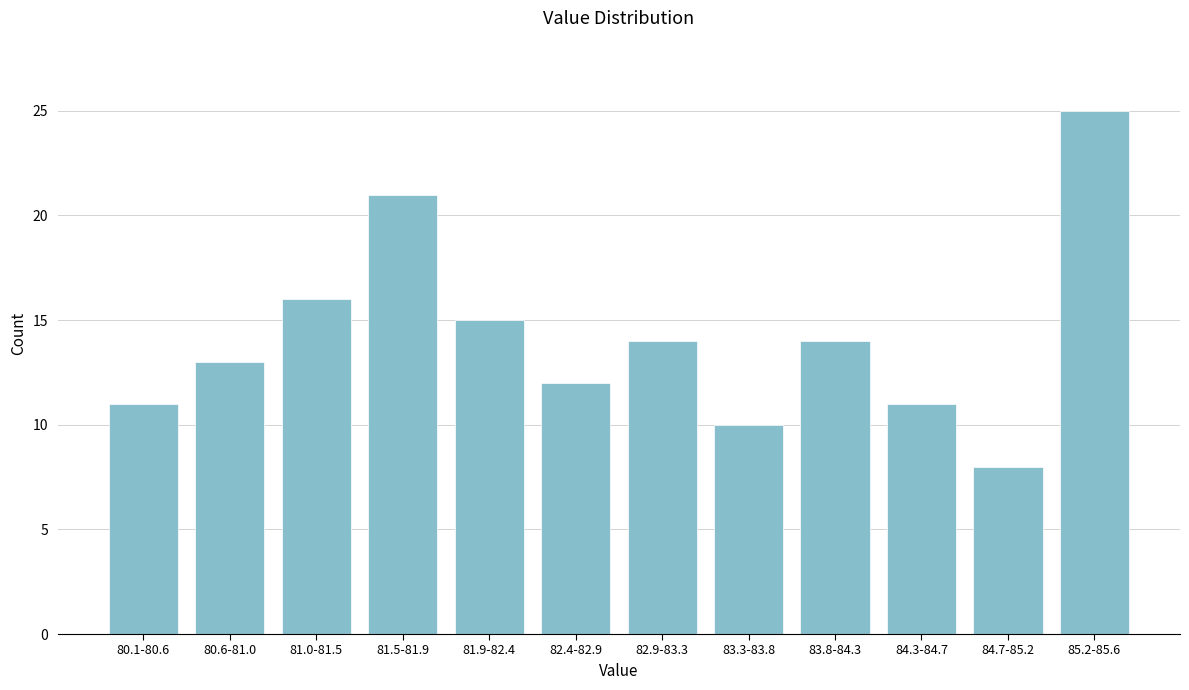

Reading right to left, transcribe all the data shown in this chart.

25	8	11	14	10	14	12	15	21	16	13	11